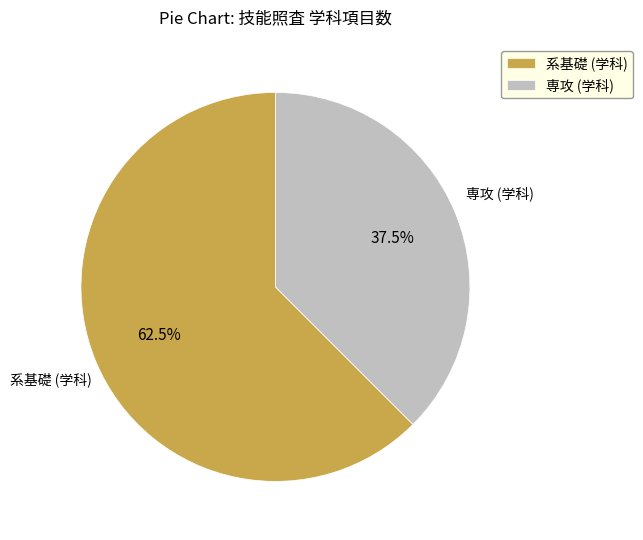

Is 系基礎 (学科) the majority of the pie?

Yes